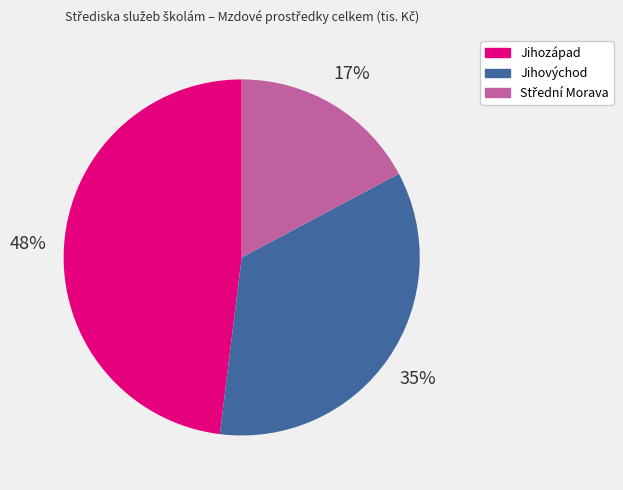

Is it true that Jihovýchod is 28% of the pie?

False